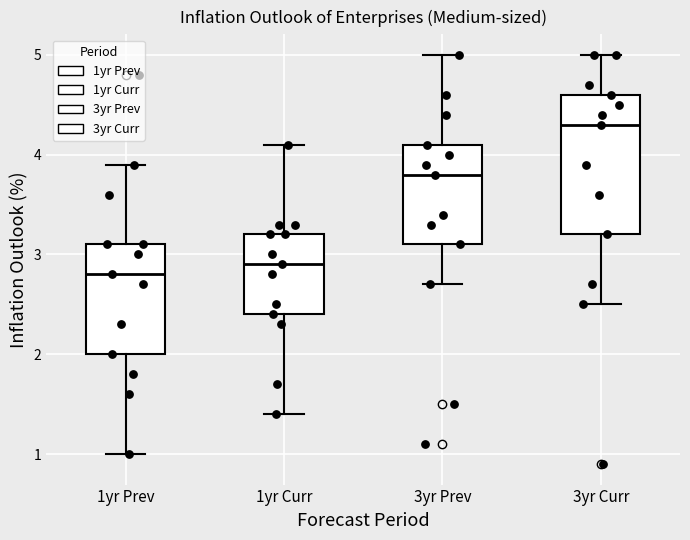

Reading left to right, read every box against the y-axis: the position of its median line, the range the box covers, and the ends of its whiskers. The values are not printed on the chart, so give them approximately, as read against the axis.

1yr Prev: median 2.8, box 2.0 to 3.1, whiskers 1.0 to 3.9
1yr Curr: median 2.9, box 2.4 to 3.2, whiskers 1.4 to 4.1
3yr Prev: median 3.8, box 3.1 to 4.1, whiskers 2.7 to 5.0
3yr Curr: median 4.3, box 3.2 to 4.6, whiskers 2.5 to 5.0